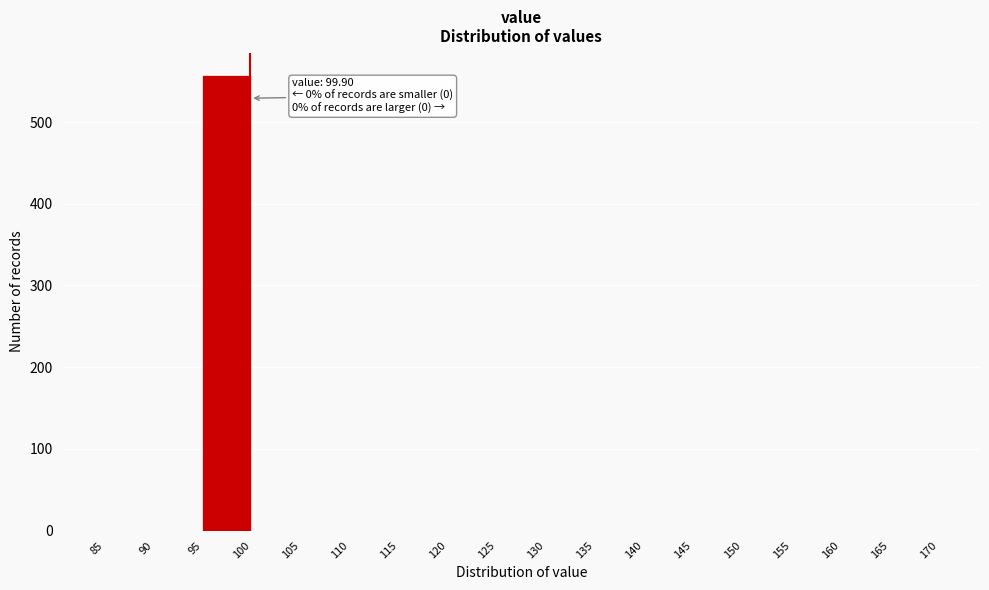

Over which range of the x-axis is the bar tallest?

95 to 100